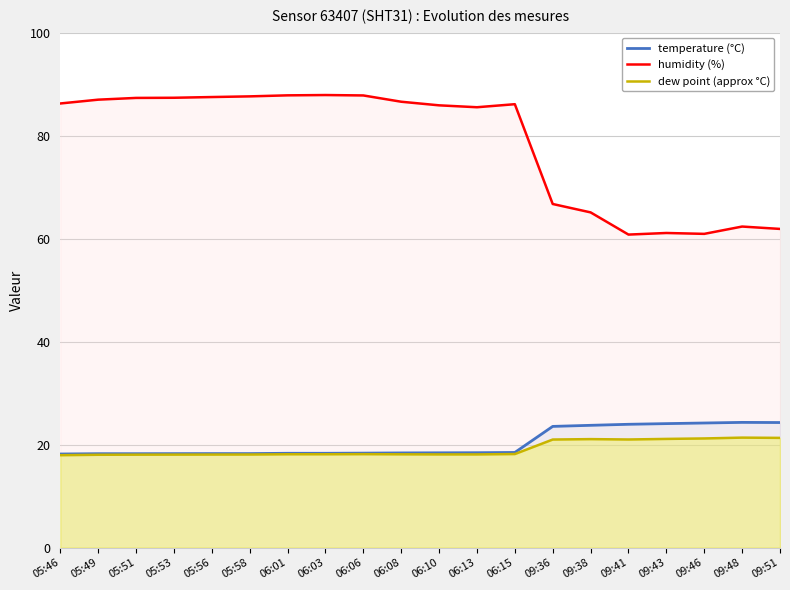

What is the difference between the highest and lowest values at 09:41?

39.8